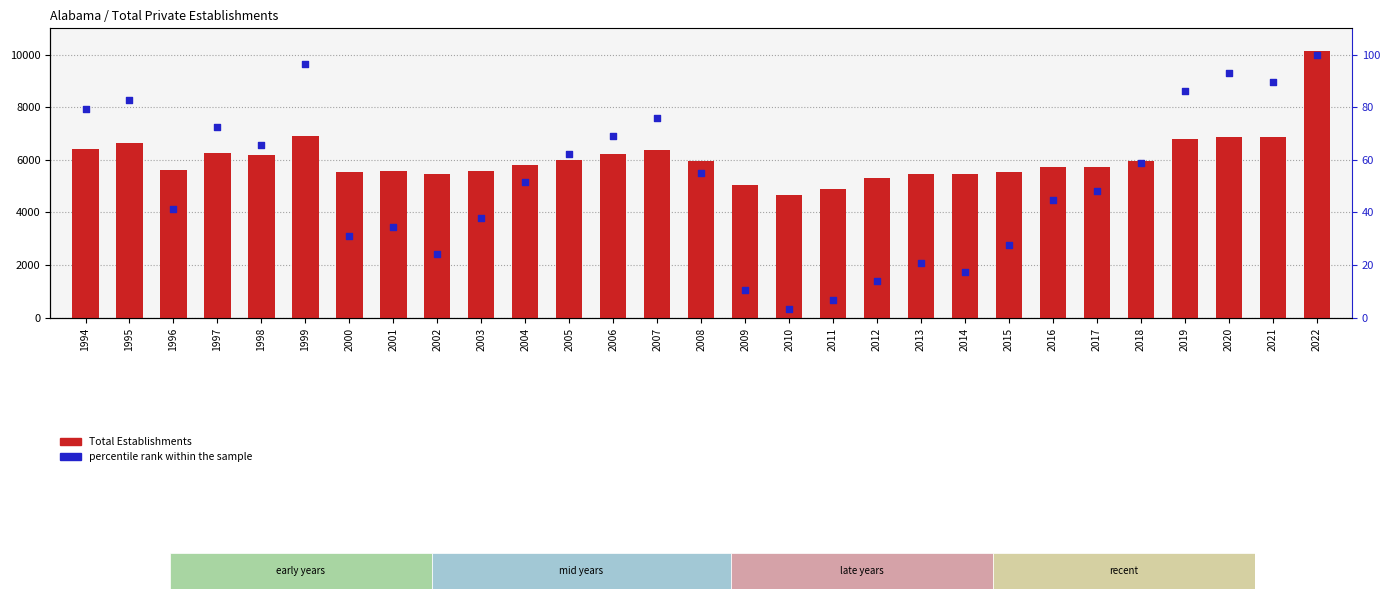

What is the total value across all series at 2021?

6964.7